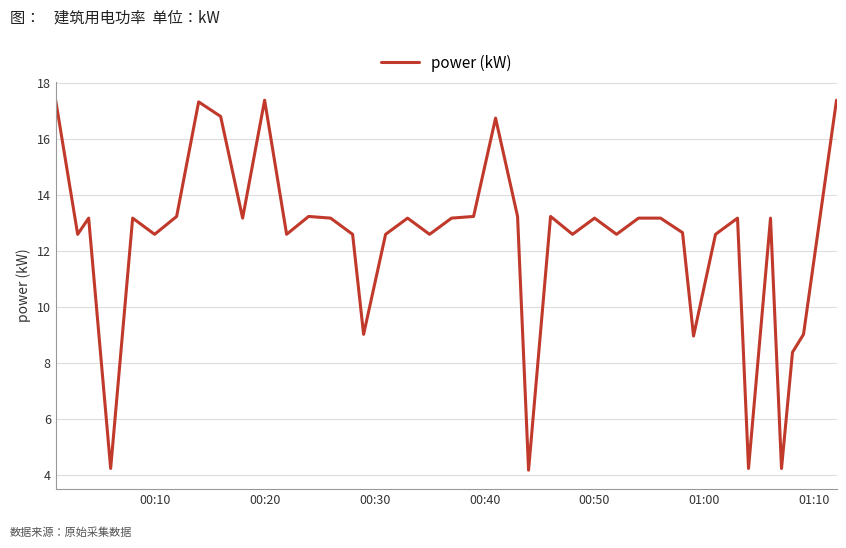

What is the difference between the maximum and minimum values?

13.2